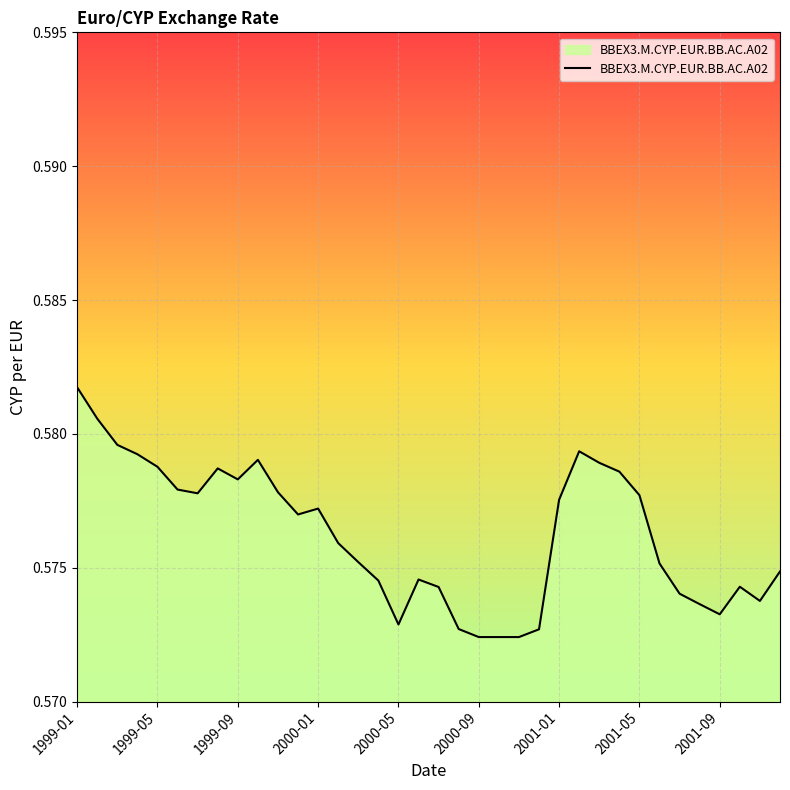

What is the value of the 15th point from the left?

0.6